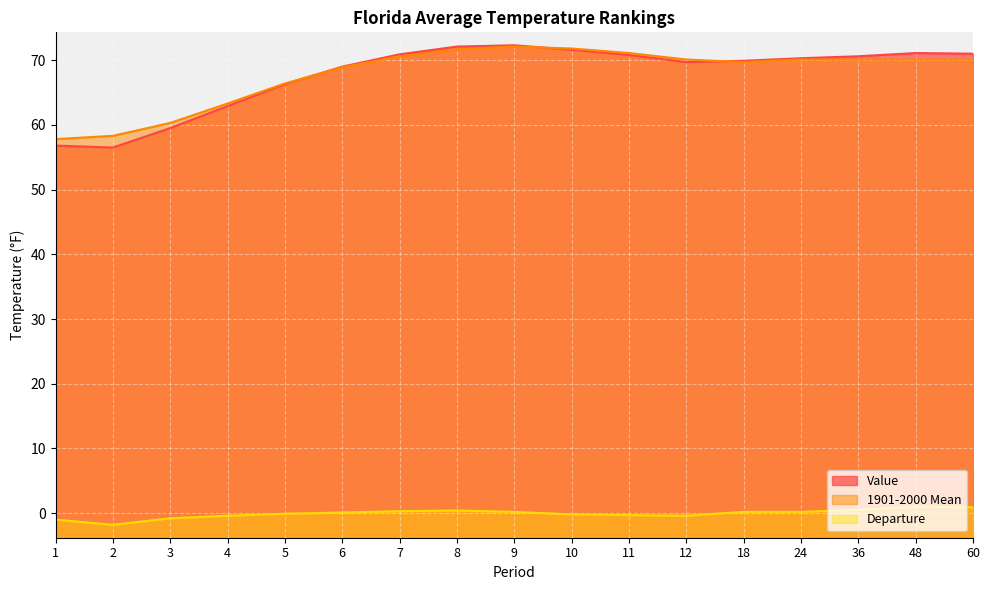

How many data points in Departure are above 0?

9